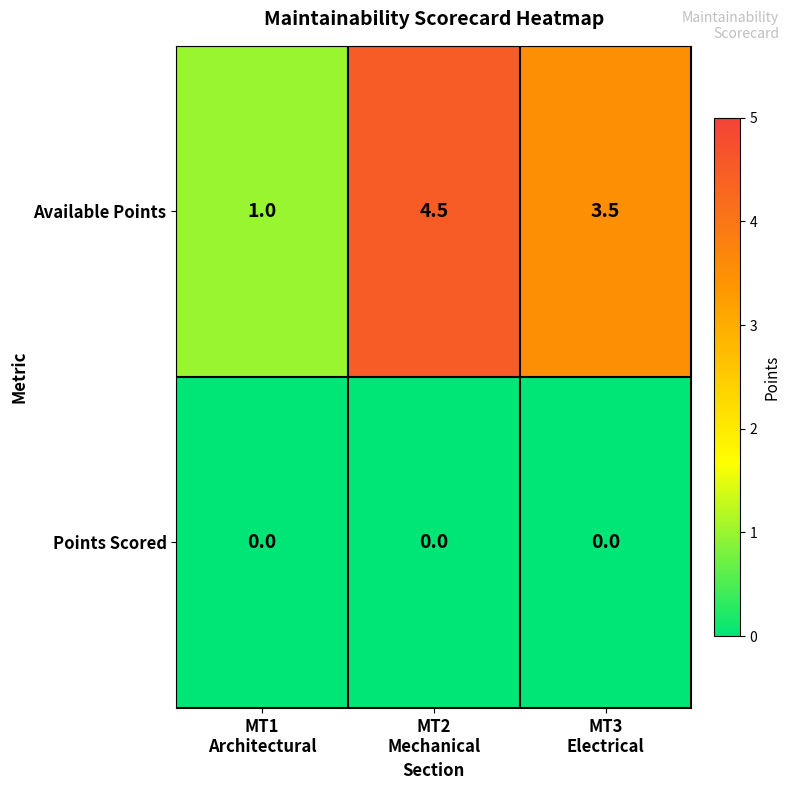

Which series has the largest range (max minus min)?

Available Points